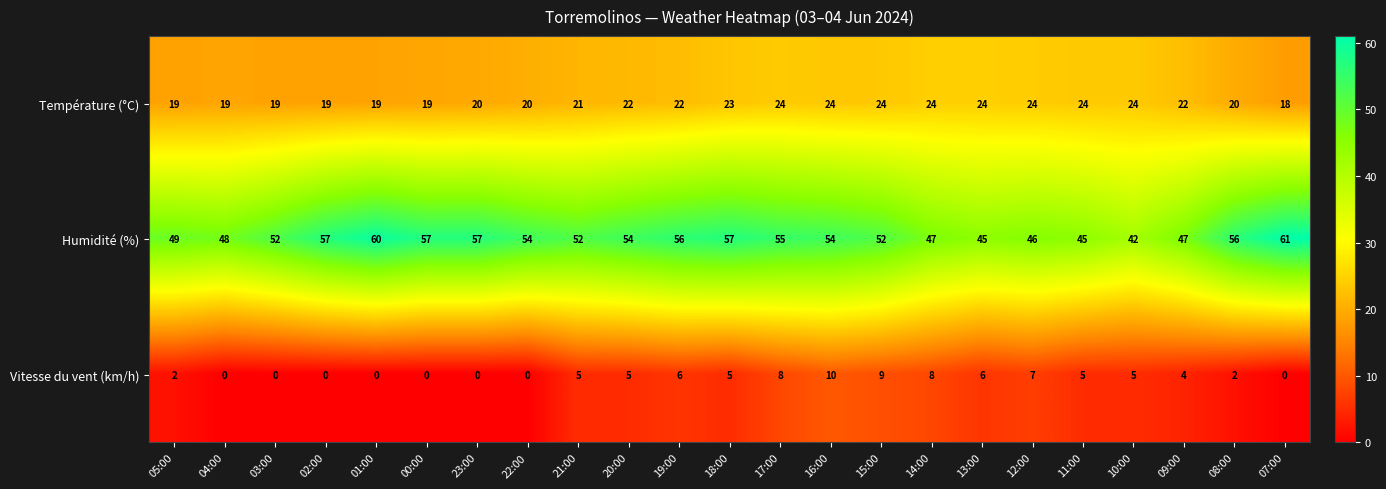

Rank the series by their maximum value, from lowest to highest.

Vitesse du vent (km/h), Température (°C), Humidité (%)